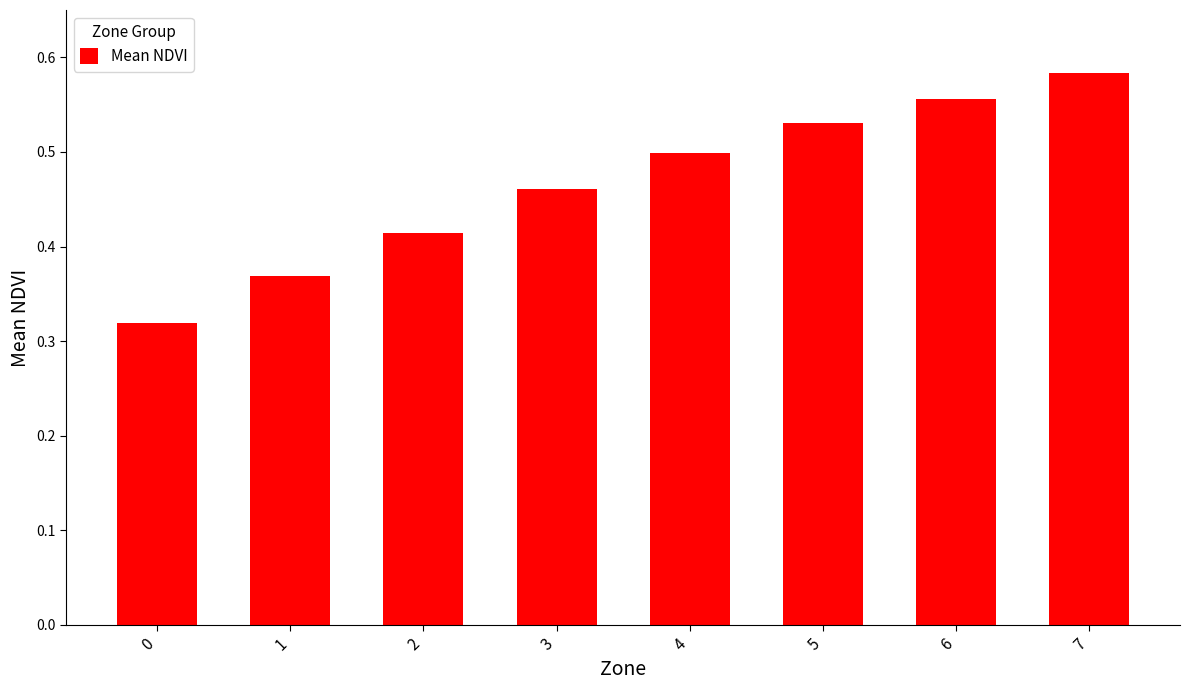

Is it true that the value at 4 is 0.5?

True